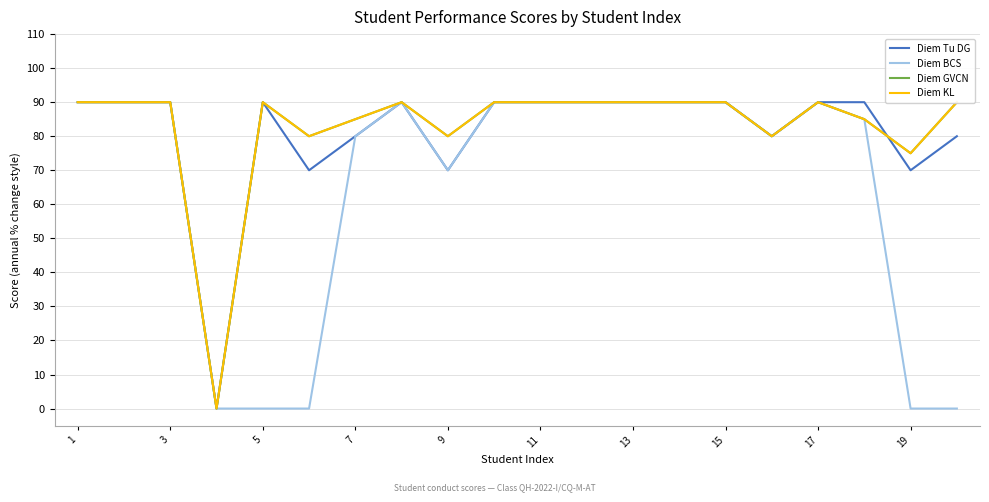

True or false: Diem BCS has a value of 34 at 15.

False